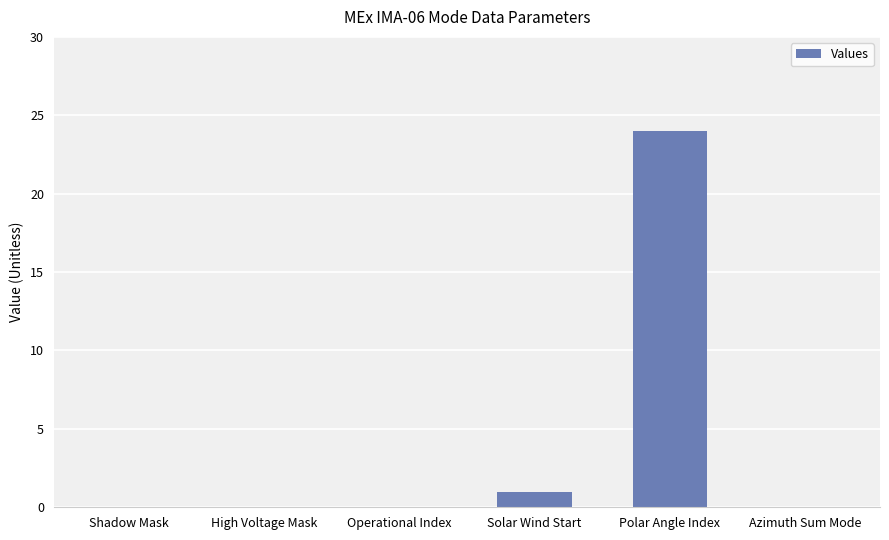

Between Solar Wind Start and Azimuth Sum Mode, which is larger?

Solar Wind Start